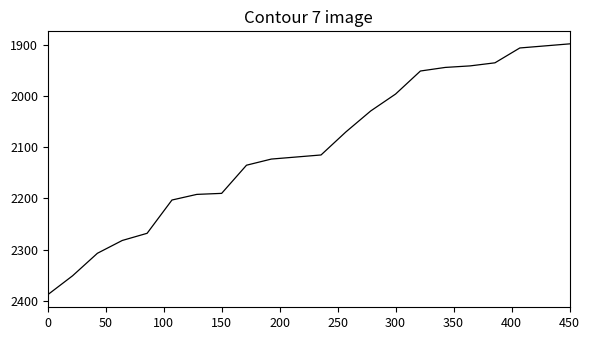

Is this an area chart (filled region under the line)?

No